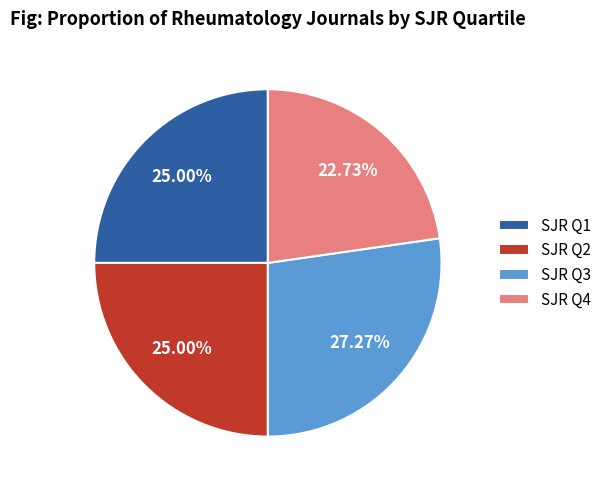

Which has a higher value, SJR Q1 or SJR Q4?

SJR Q1